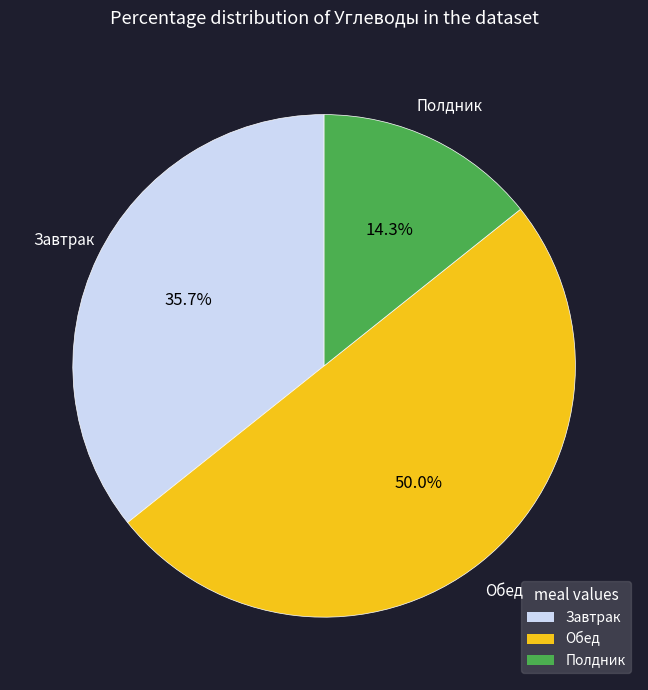

Count the number of slices in the pie.

3